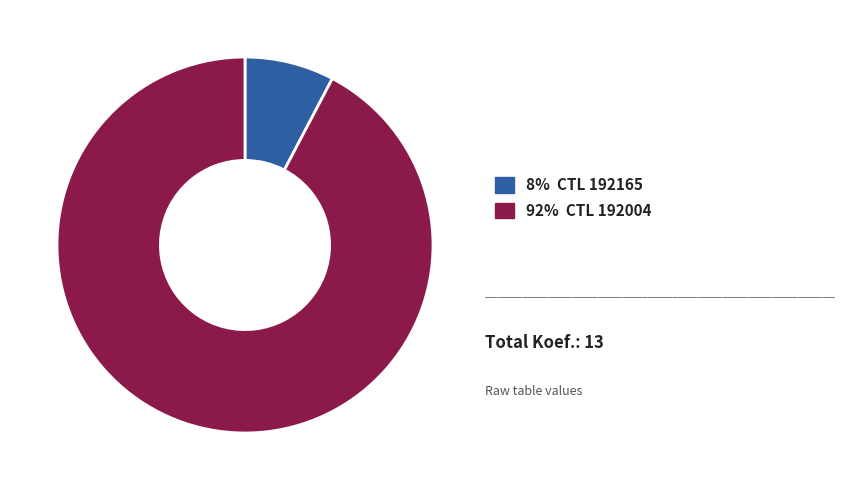

Does any single category account for the majority?

Yes